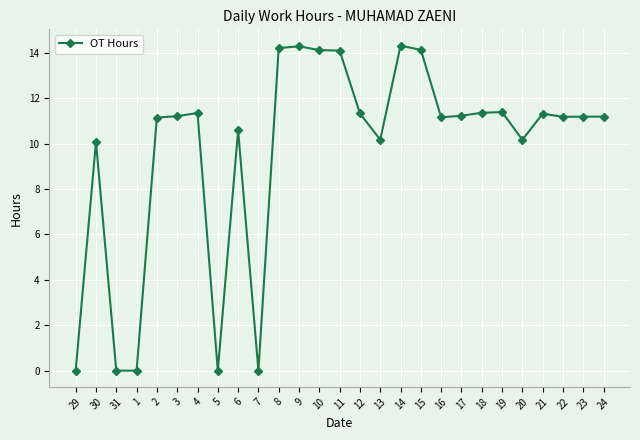

True or false: there are more than 2 points higher than both neighbors.

True